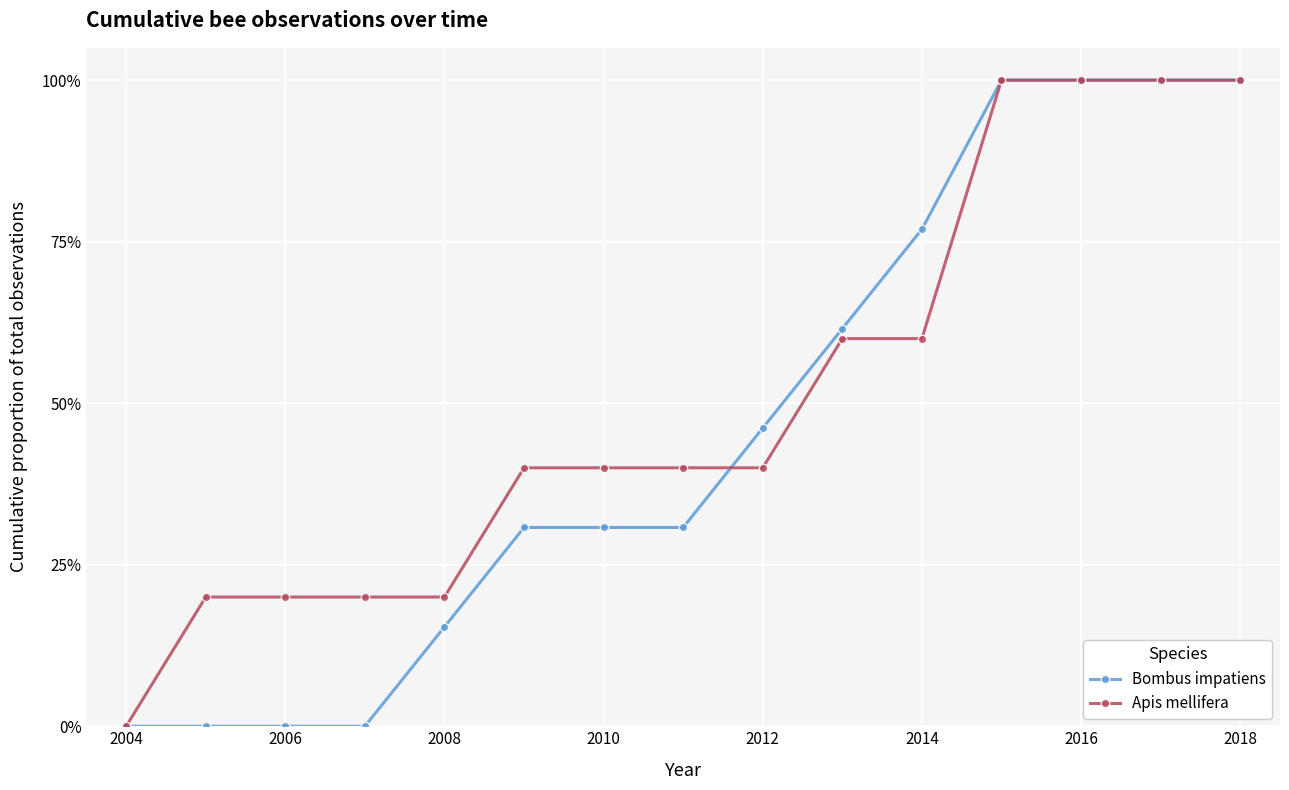

Does the chart display data point markers on the line(s)?

Yes